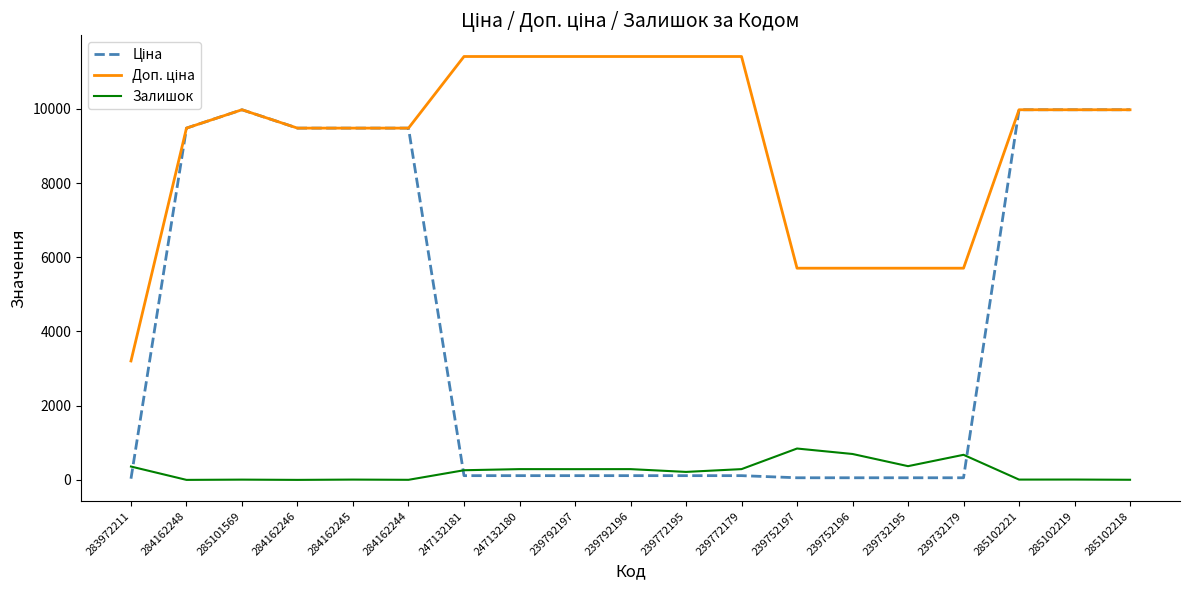

What is the spread (max minus min) of values at 284162248?

9480.1